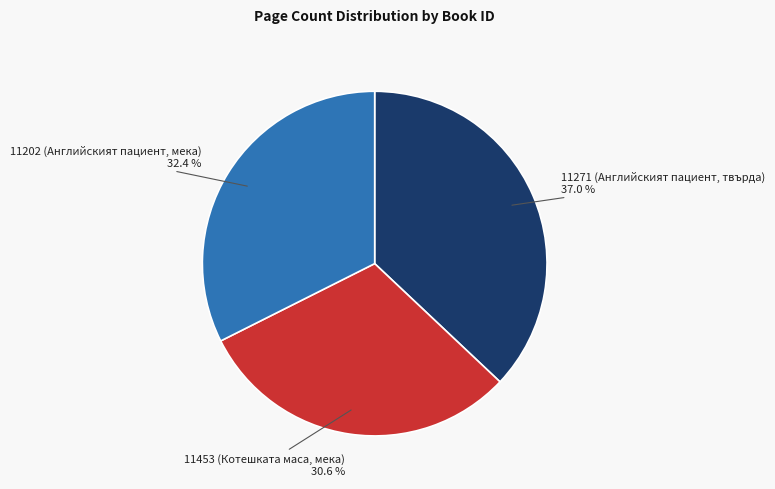

Is there a majority slice in this chart?

No